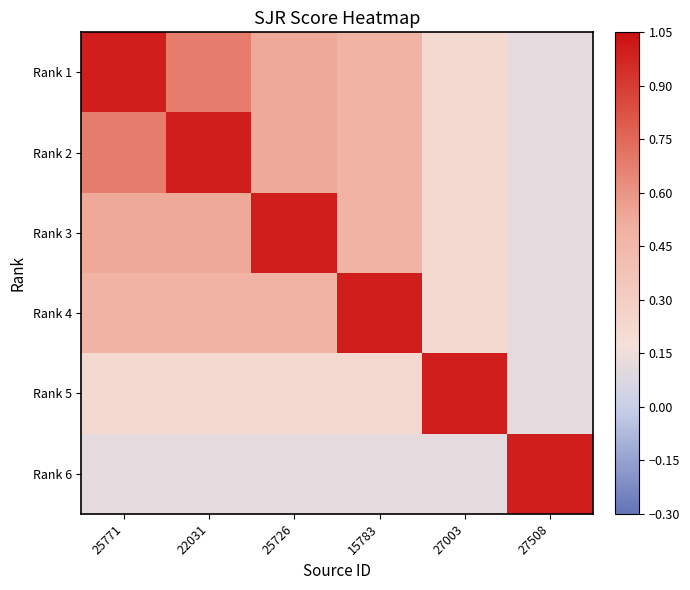

Reading left to right, what are all the values shown in this chart?

Rank 1: 25771=1.0	22031=0.7	25726=0.5	15783=0.5	27003=0.2	27508=0.1
Rank 2: 25771=0.7	22031=1.0	25726=0.5	15783=0.5	27003=0.2	27508=0.1
Rank 3: 25771=0.5	22031=0.5	25726=1.0	15783=0.5	27003=0.2	27508=0.1
Rank 4: 25771=0.5	22031=0.5	25726=0.5	15783=1.0	27003=0.2	27508=0.1
Rank 5: 25771=0.2	22031=0.2	25726=0.2	15783=0.2	27003=1.0	27508=0.1
Rank 6: 25771=0.1	22031=0.1	25726=0.1	15783=0.1	27003=0.1	27508=1.0